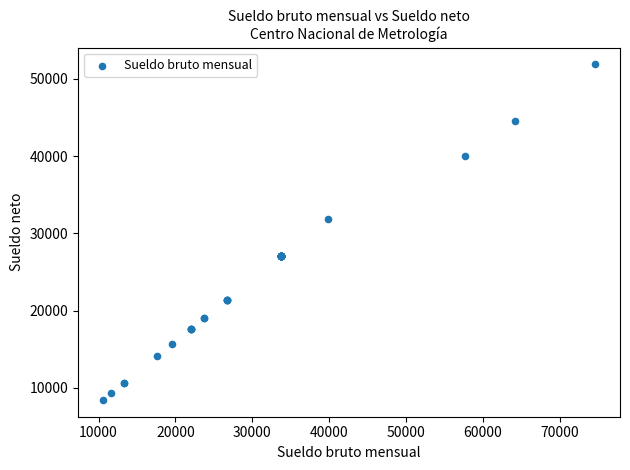

What Y value in the scatter plot is closest to 30144?

31840.8